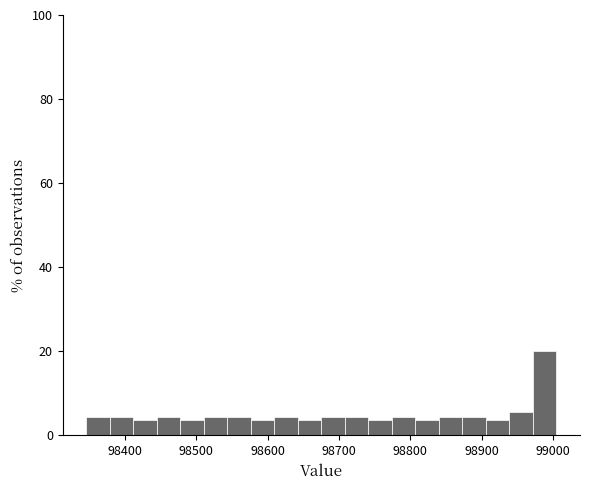

Around what value on the x-axis is the tallest bar? Give the approximate position of its centre, as read against the axis.

98990